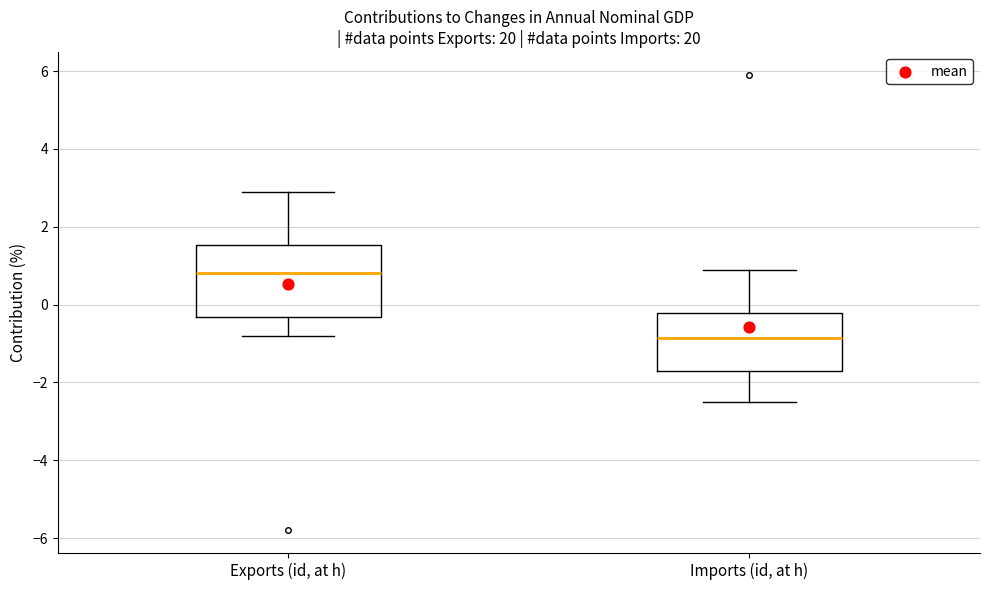

Comparing the boxes themselves (not the whiskers), which one is the tallest?

Exports (id, at h)